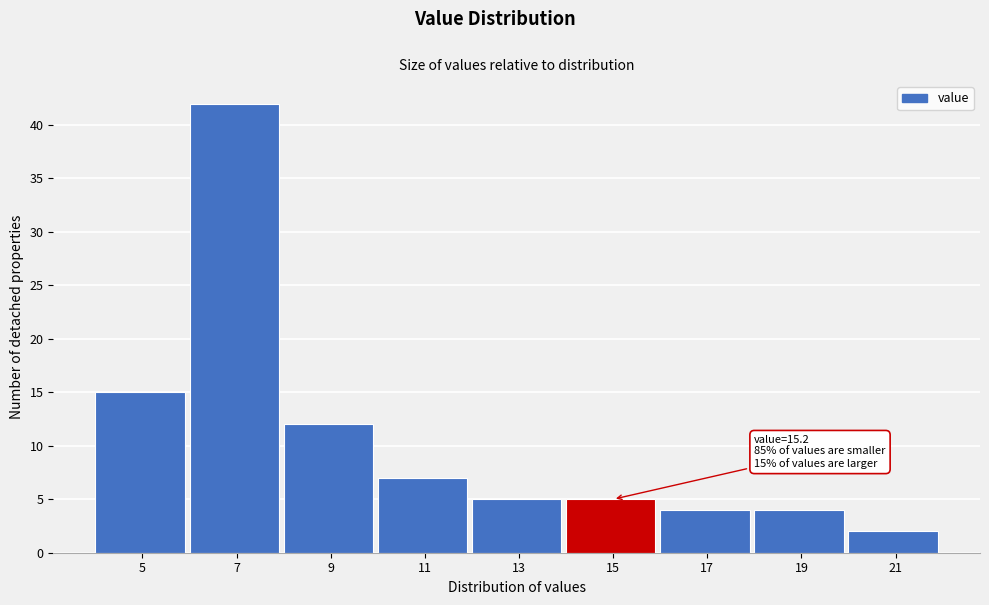

Reading right to left, what are all the values shown in this chart?

2	4	4	5	5	7	12	42	15